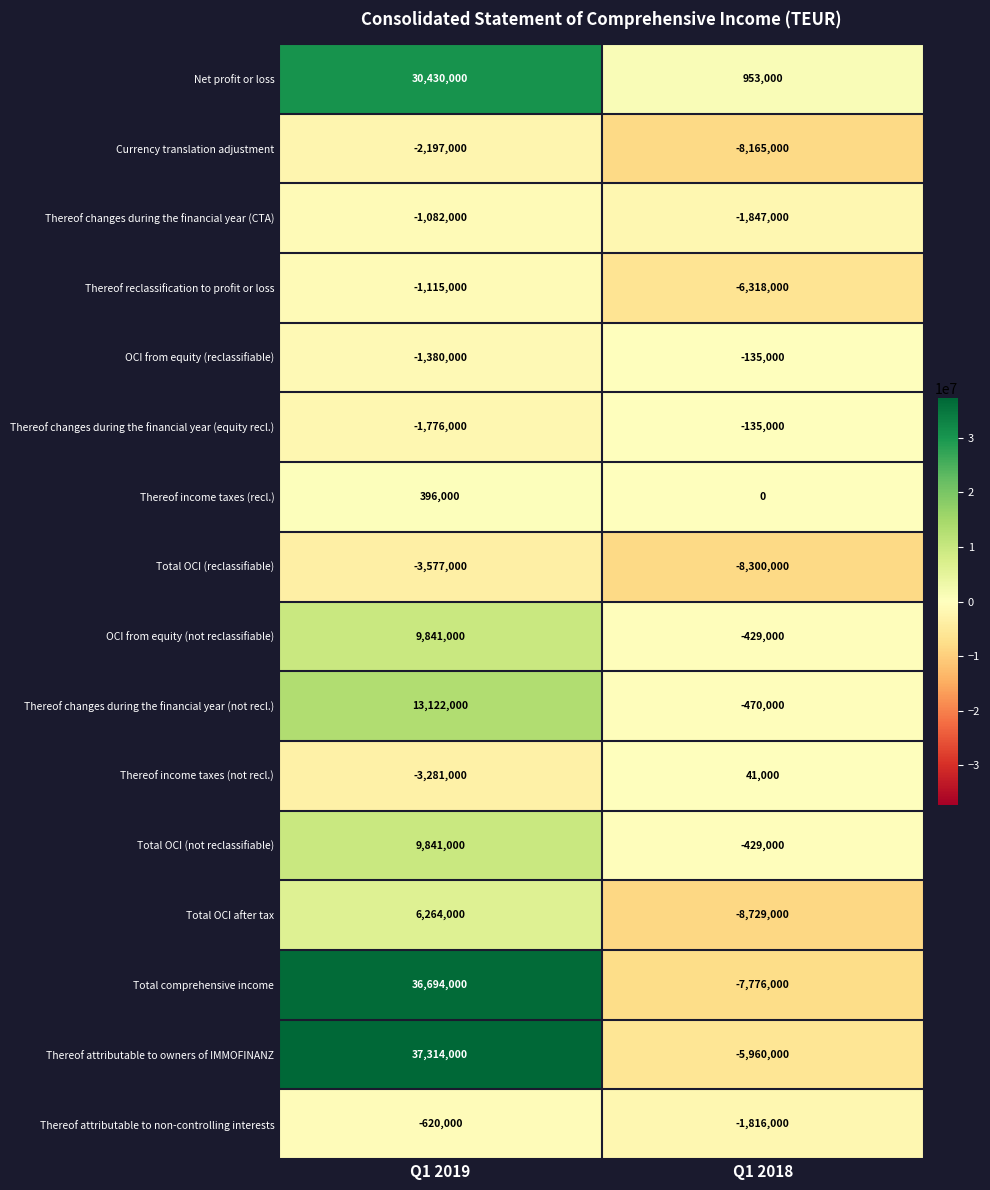

At which category is the sum across all series the highest?

Q1 2019